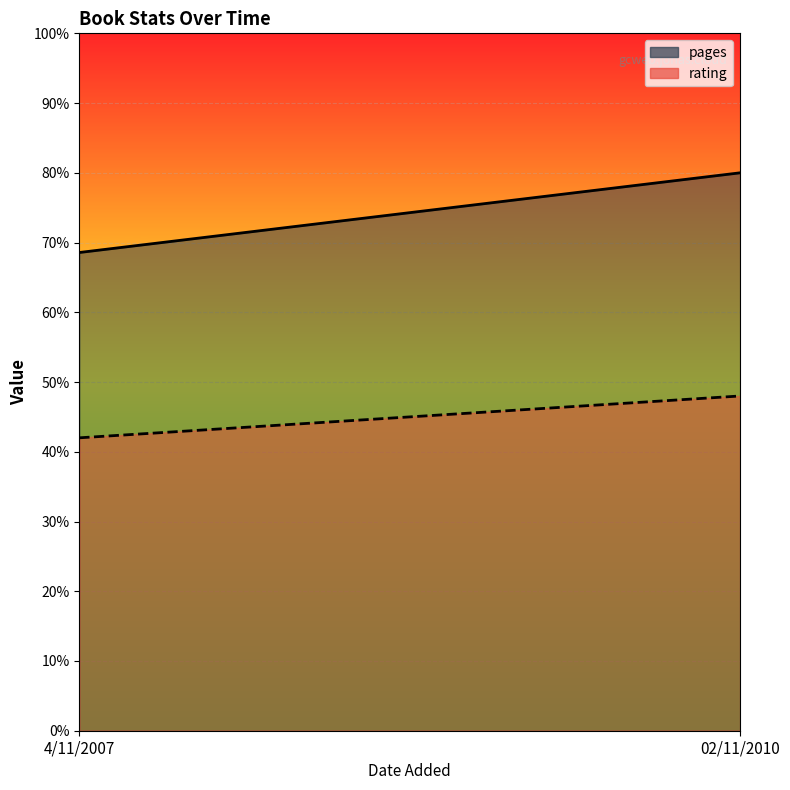

At which label is rating line closest to 45?

4/11/2007